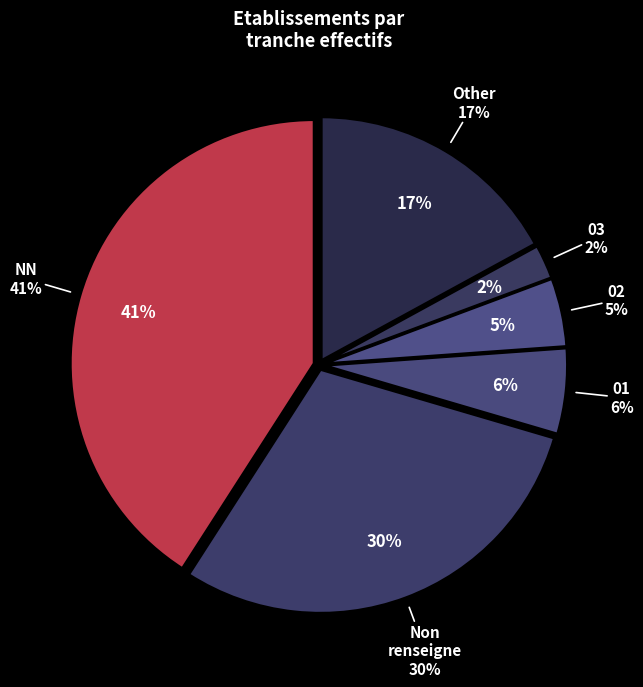

To the nearest percent, what is the combined percentage of 01 and Other?

23%